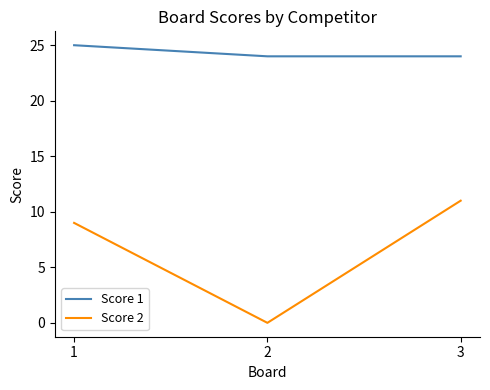

Reading right to left, transcribe all the data shown in this chart.

Score 1: 3=24	2=24	1=25
Score 2: 3=11	2=0	1=9